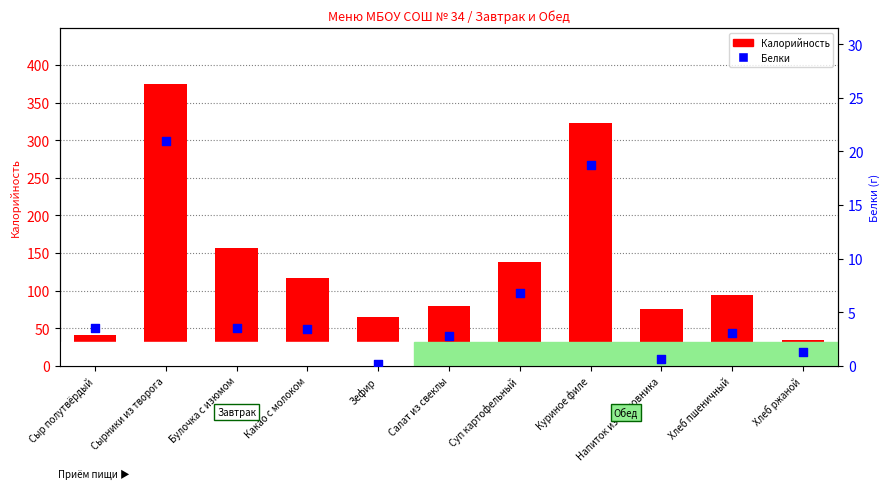

What are all the series names shown in the legend?

Калорийность, Белки